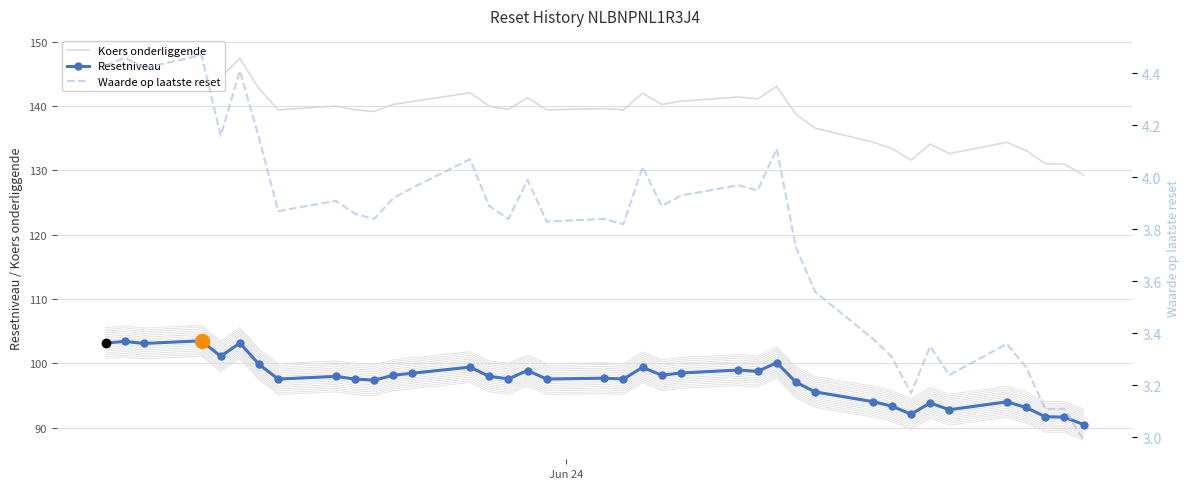

At how many categories does at least one series exceed 34?

38